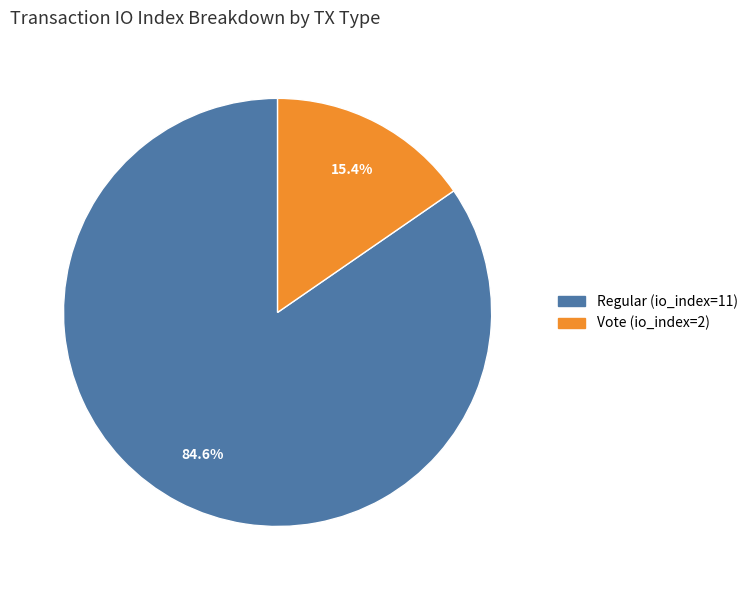

To the nearest percent, what is the difference between the Vote (io_index=2) and Regular (io_index=11) slice percentages?

69%